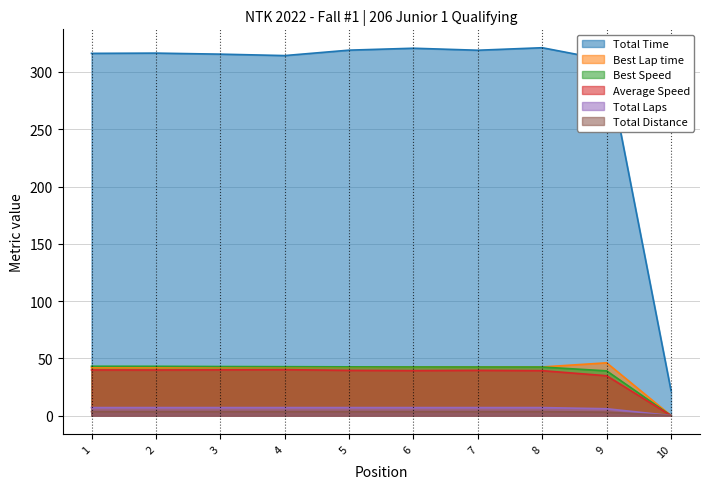

Is the value of Total Time at 5 greater than the value of Total Laps at 1?

Yes